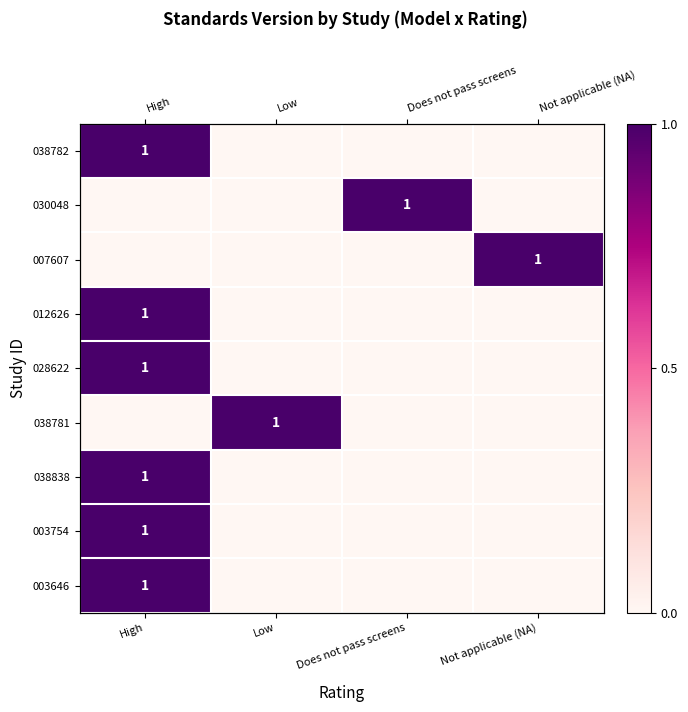

Between Does not pass screens and High, which is larger?

High